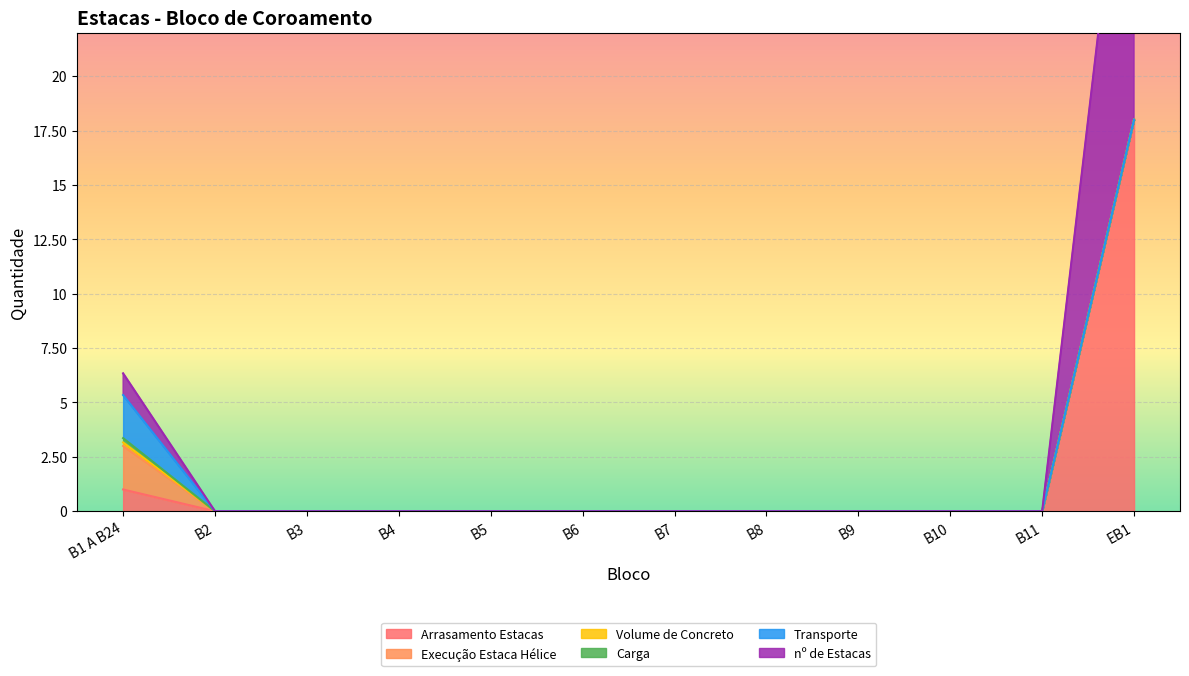

What are all the series names shown in the legend?

Arrasamento Estacas, Execução Estaca Hélice, Volume de Concreto, Carga, Transporte, nº de Estacas